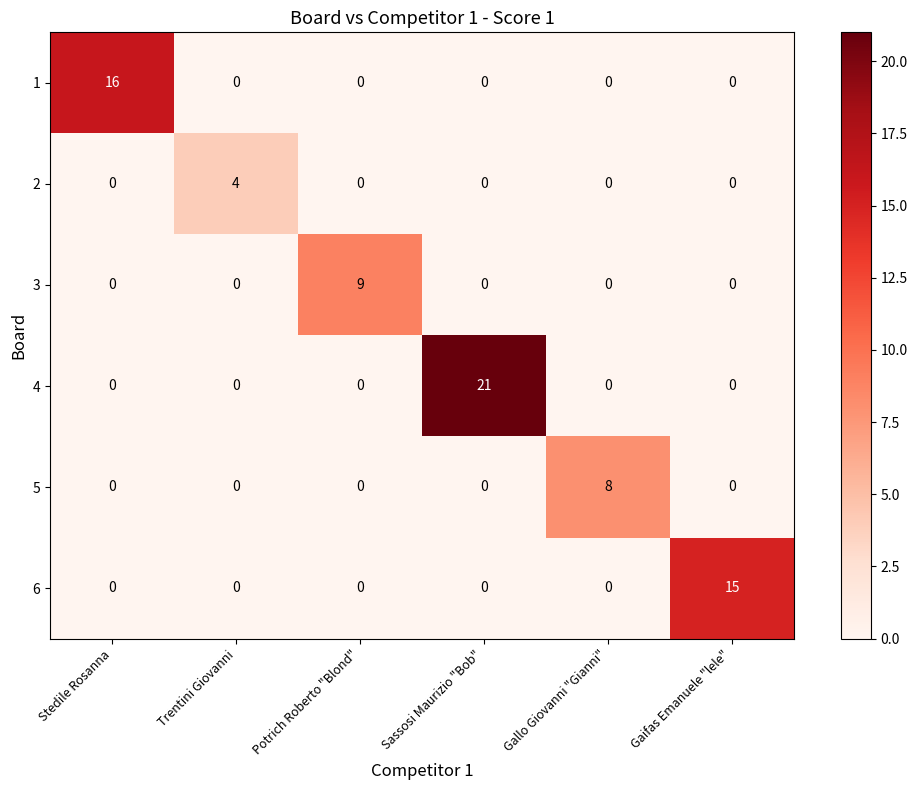

Which series changed the most between Potrich Roberto "Blond" and Gallo Giovanni "Gianni"?

3